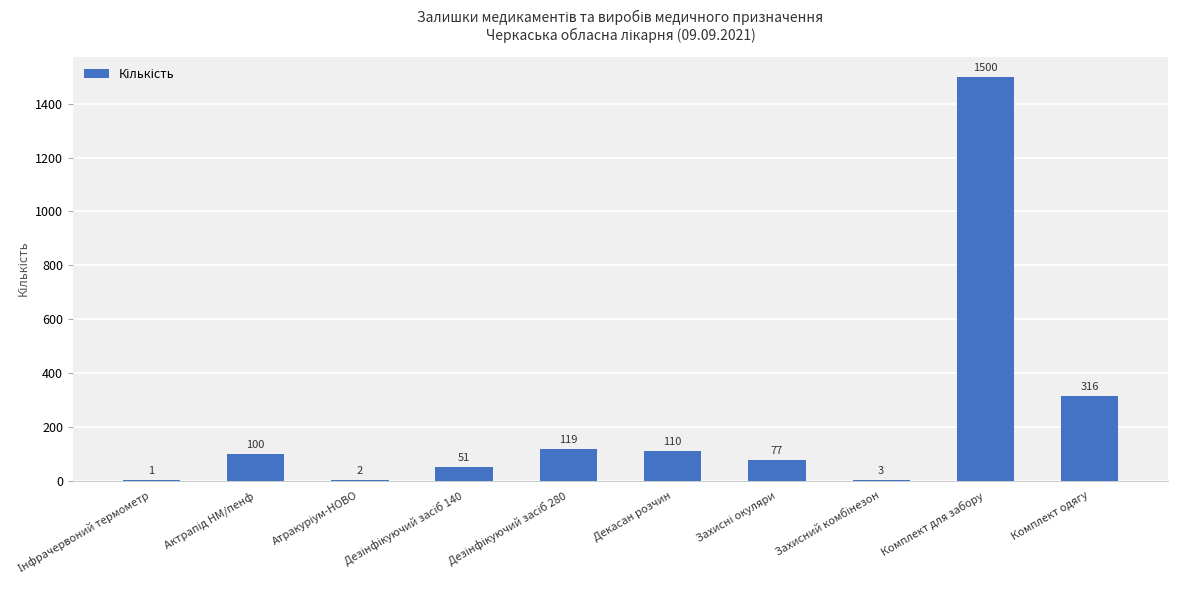

Which label corresponds to the largest value in the chart?

Комплект для забору